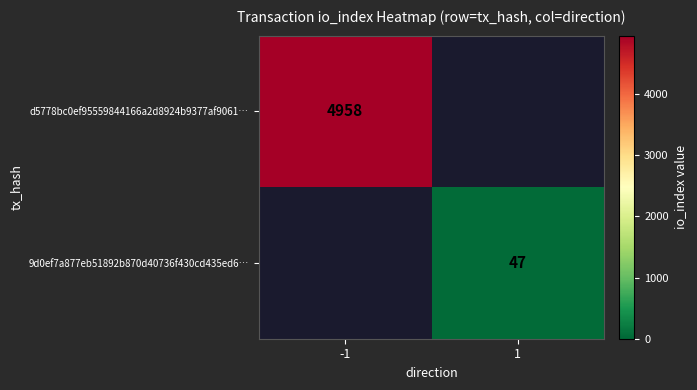

True or false: 9d0ef7a877eb51892b870d40736f430cd435ed6… has a value of 47 at 1.

True